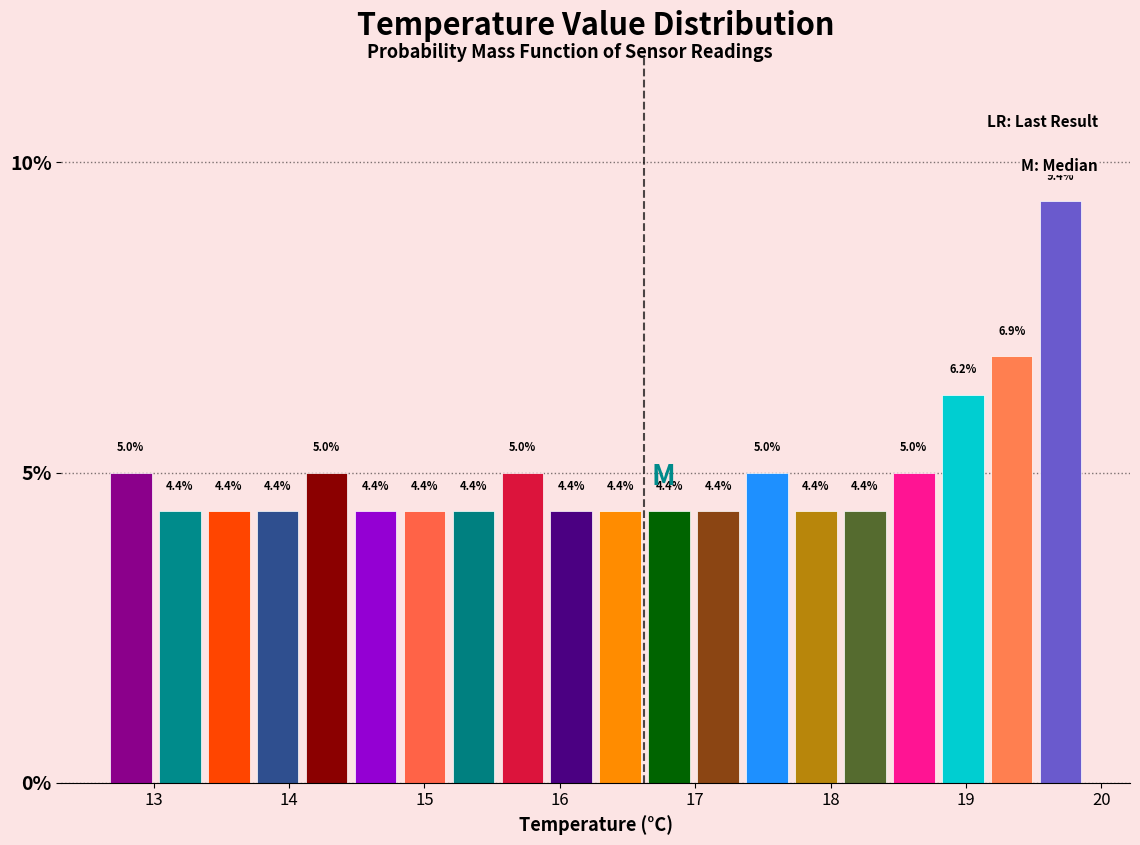

Around what value on the x-axis is the tallest bar? Give the approximate position of its centre, as read against the axis.

19.7